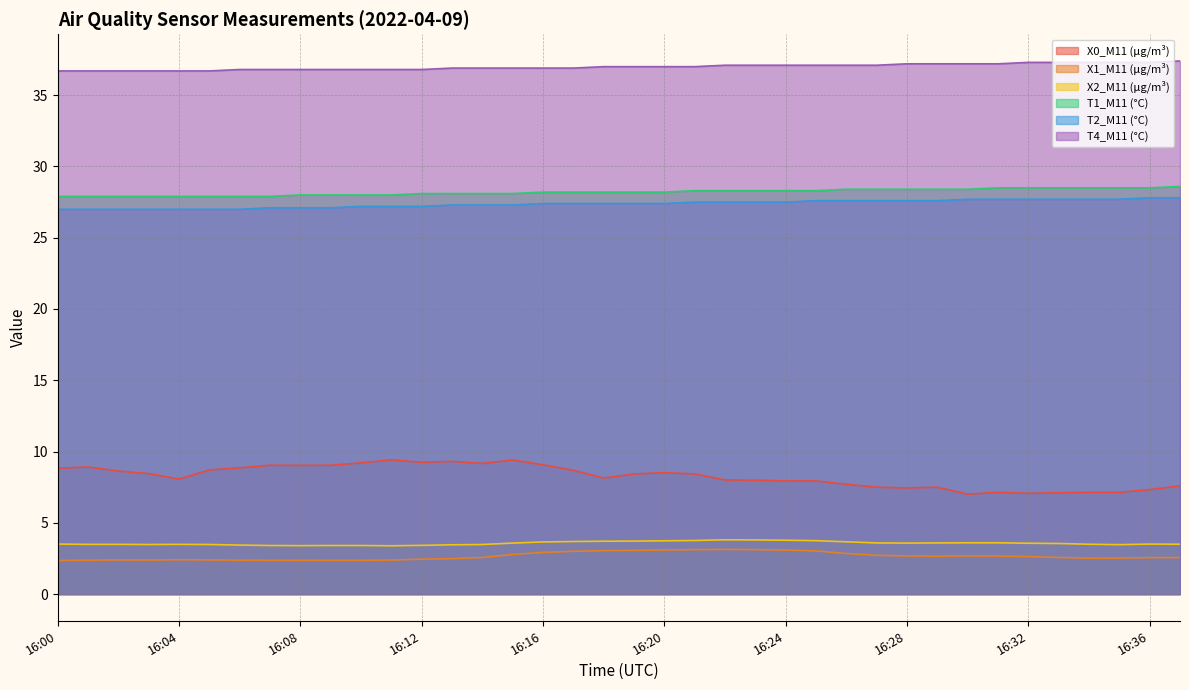

What is the total value across all series at 16:30?

106.6